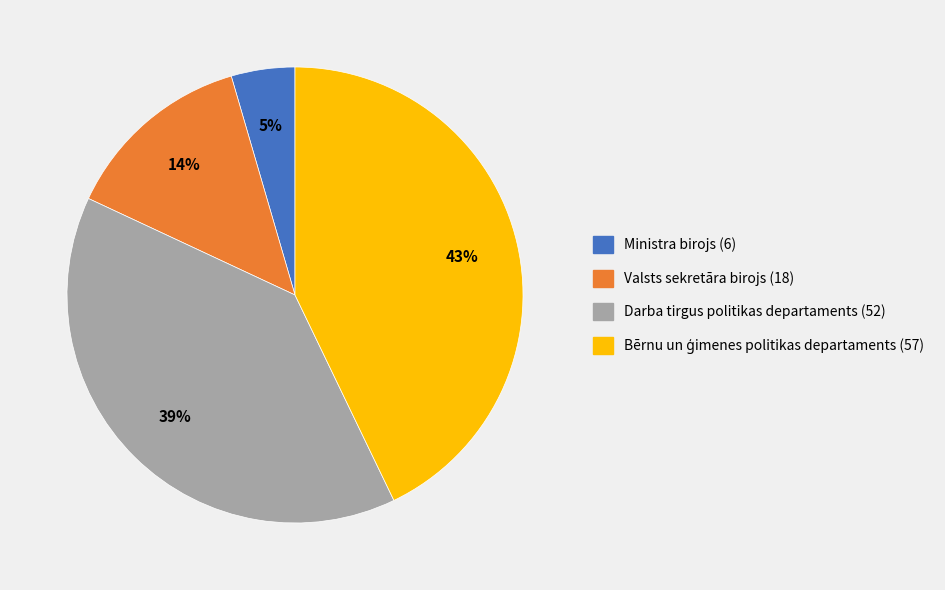

Does Darba tirgus politikas departaments (52) represent more than half of the total?

No